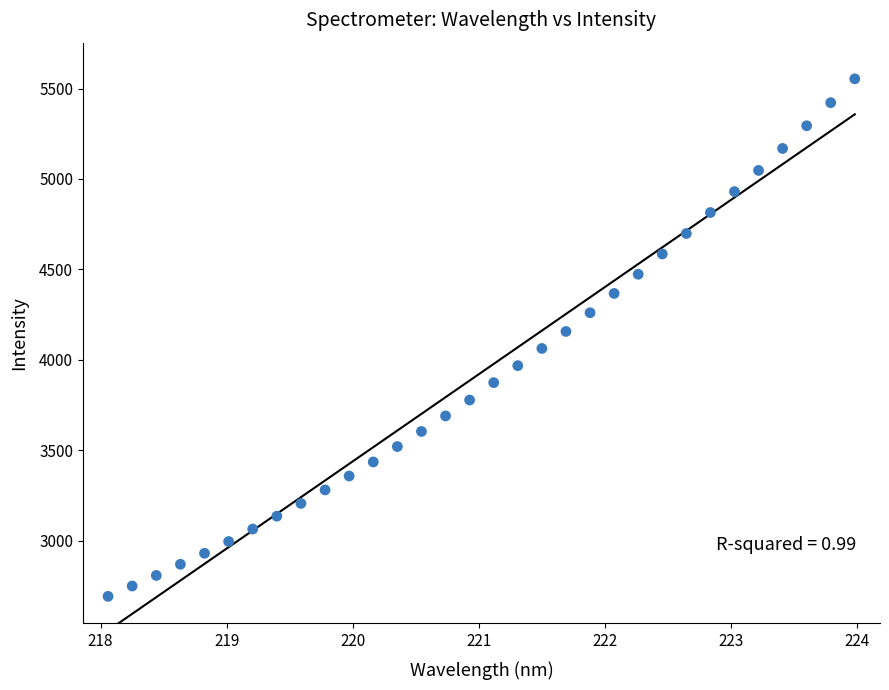

What is the range of X values (max minus min)?

5.9